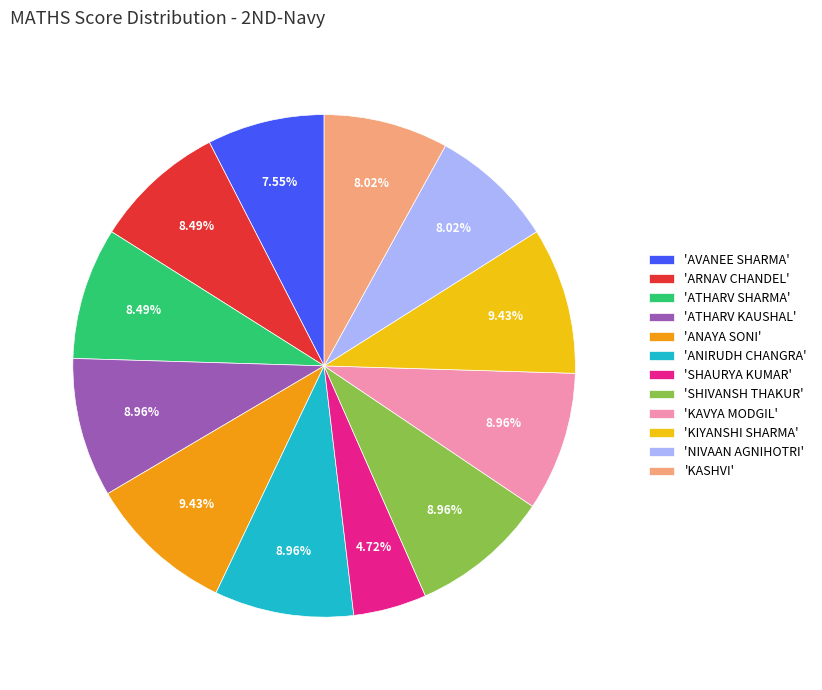

Which slice is the smallest?

'SHAURYA KUMAR'